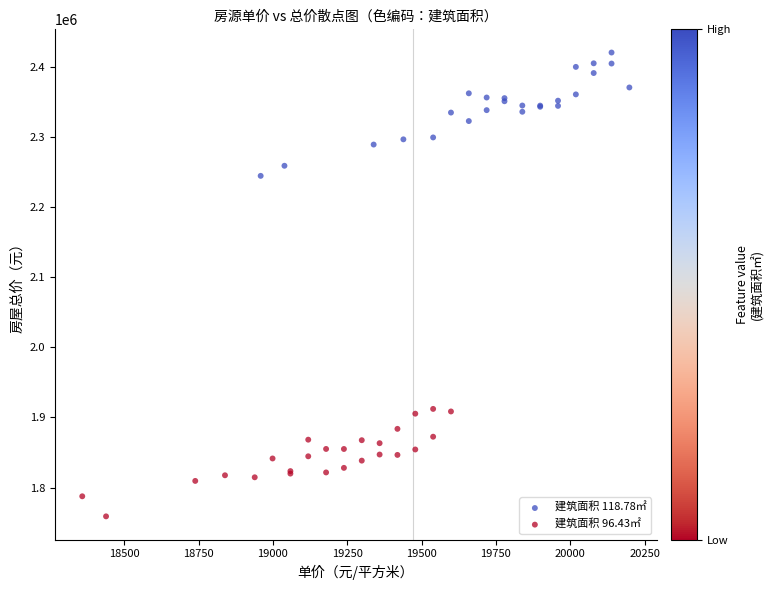

Which series reaches the minimum Y coordinate?

建筑面积 96.43㎡